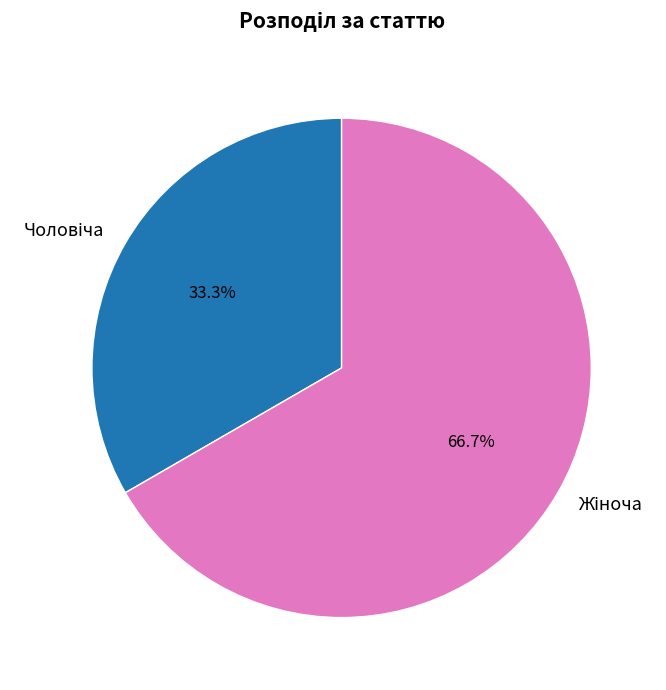

Is there any slice that represents more than half of the pie?

Yes